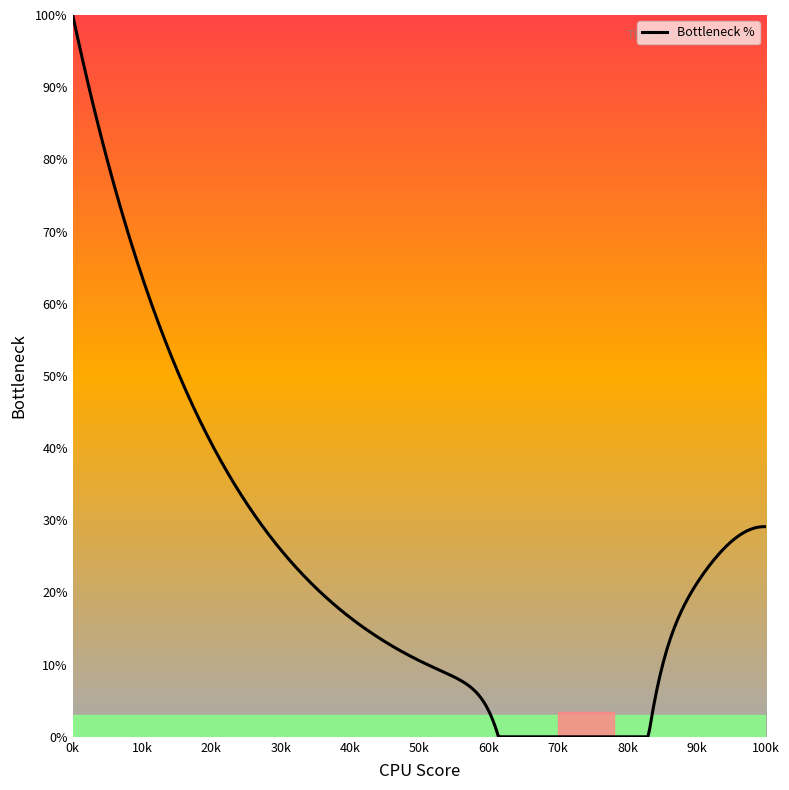

What is the difference between the maximum and minimum values?

100.0